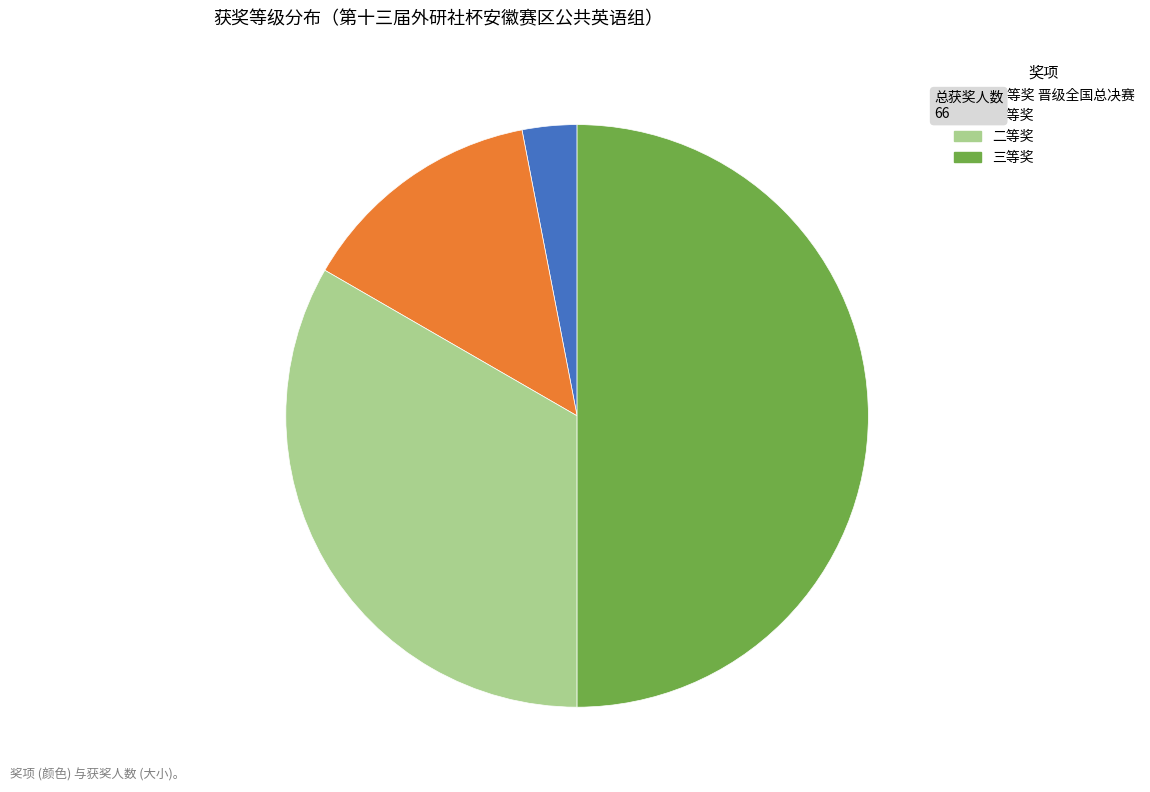

Does 一等奖 account for over 50% of the chart?

No